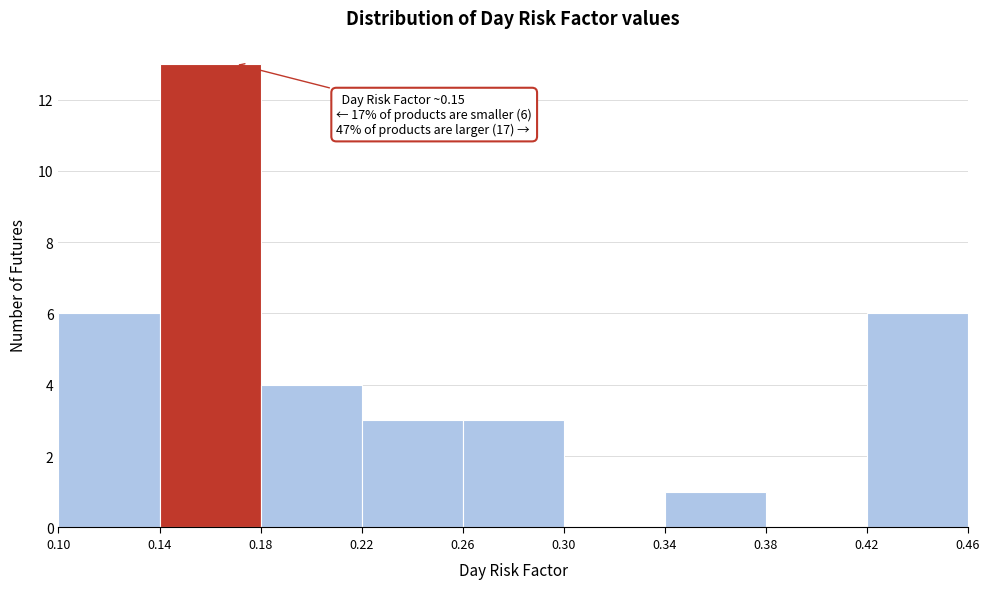

Over which range of the x-axis is the bar tallest?

0.14 to 0.18